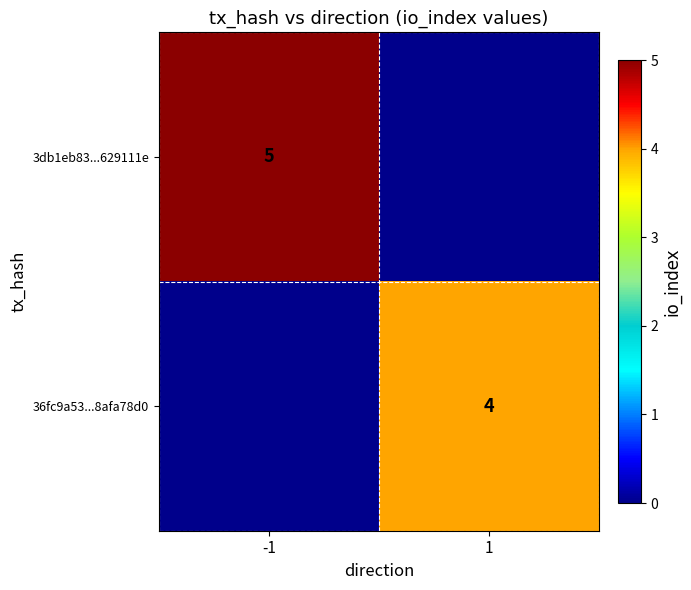

How many categories are shown in the chart?

2